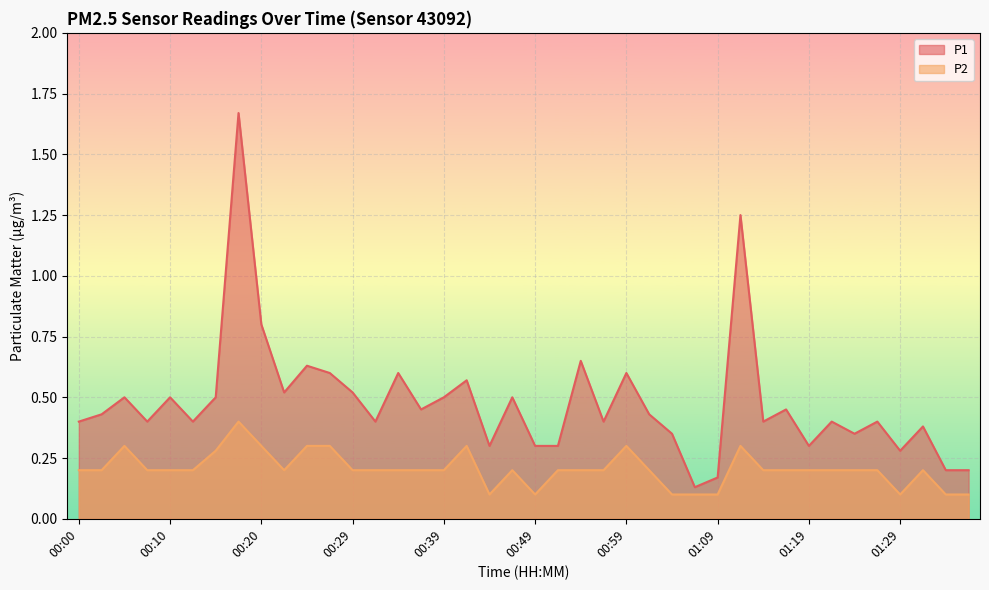

At which category does P1 reach its first local valley?

00:07